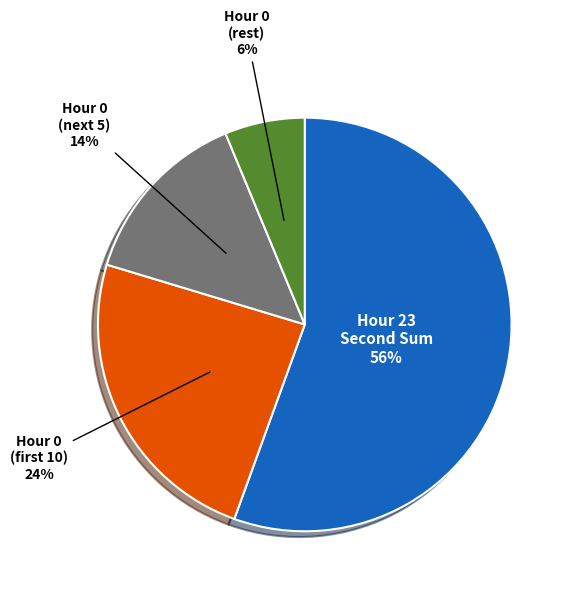

Is there a majority slice in this chart?

Yes